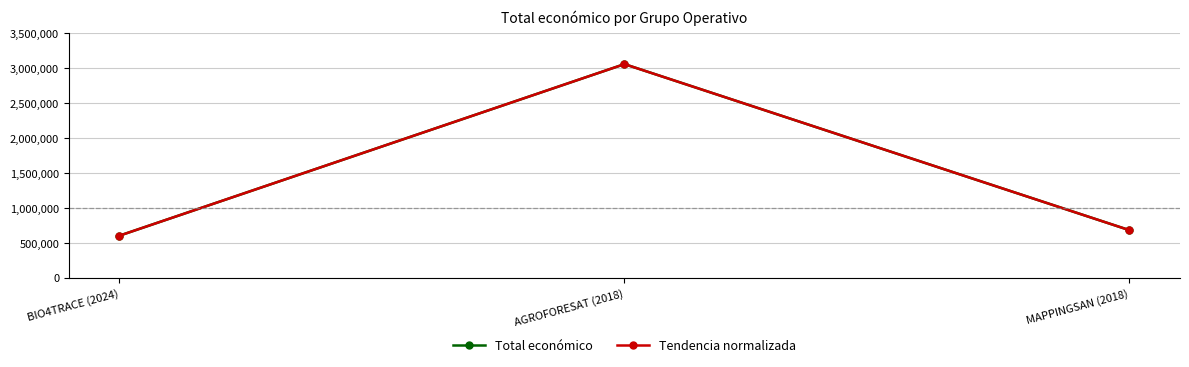

Which series changed the most between AGROFORESAT (2018) and MAPPINGSAN (2018)?

Total económico